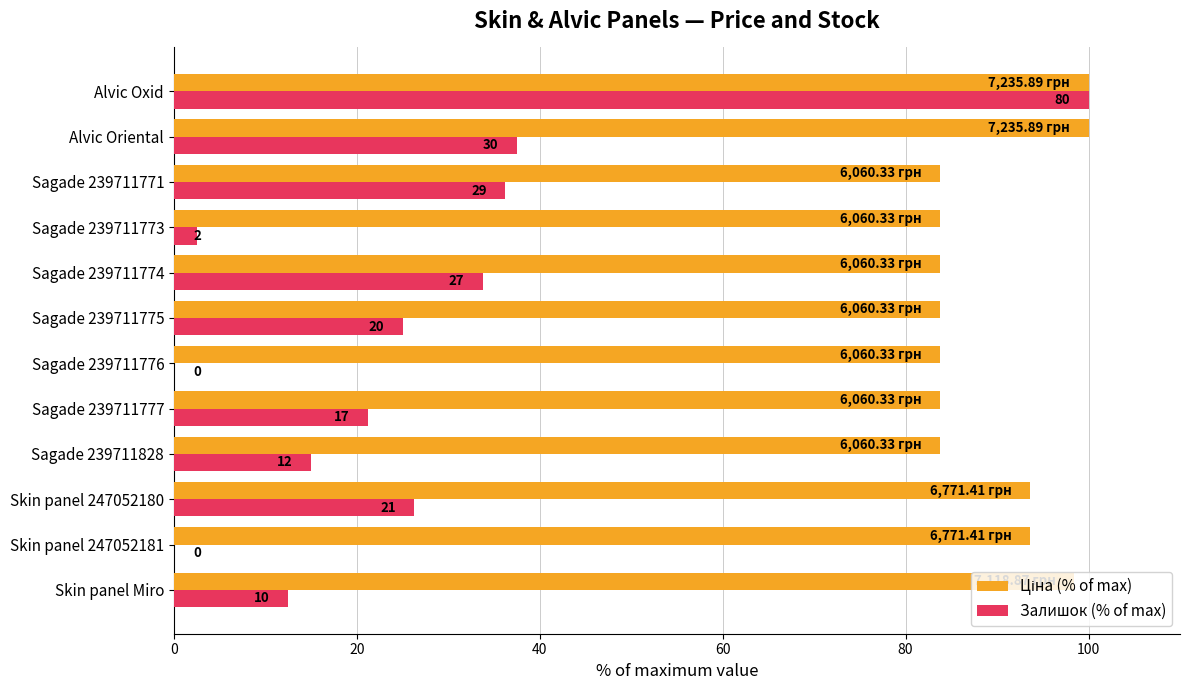

Reading left to right, extract all data points from this chart.

Ціна (% of max): 98.4	93.6	93.6	83.8	83.8	83.8	83.8	83.8	83.8	83.8	100.0	100.0
Залишок (% of max): 12.5	0.0	26.2	15.0	21.2	0.0	25.0	33.8	2.5	36.2	37.5	100.0